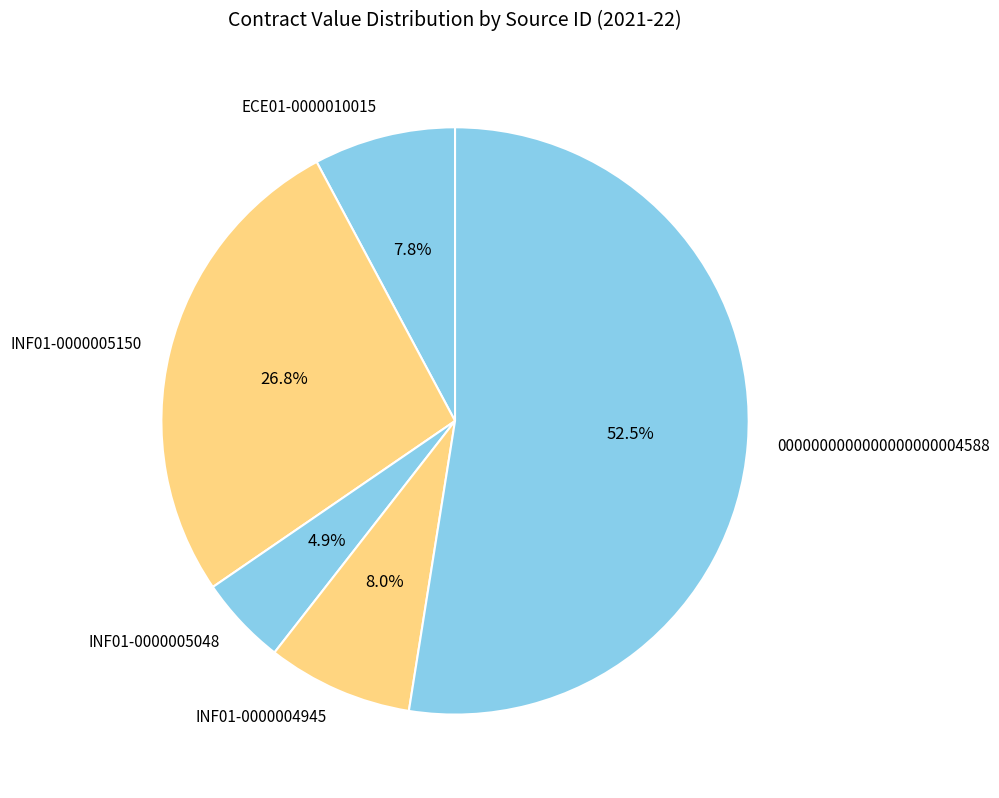

To the nearest percent, what is the average slice percentage?

20%